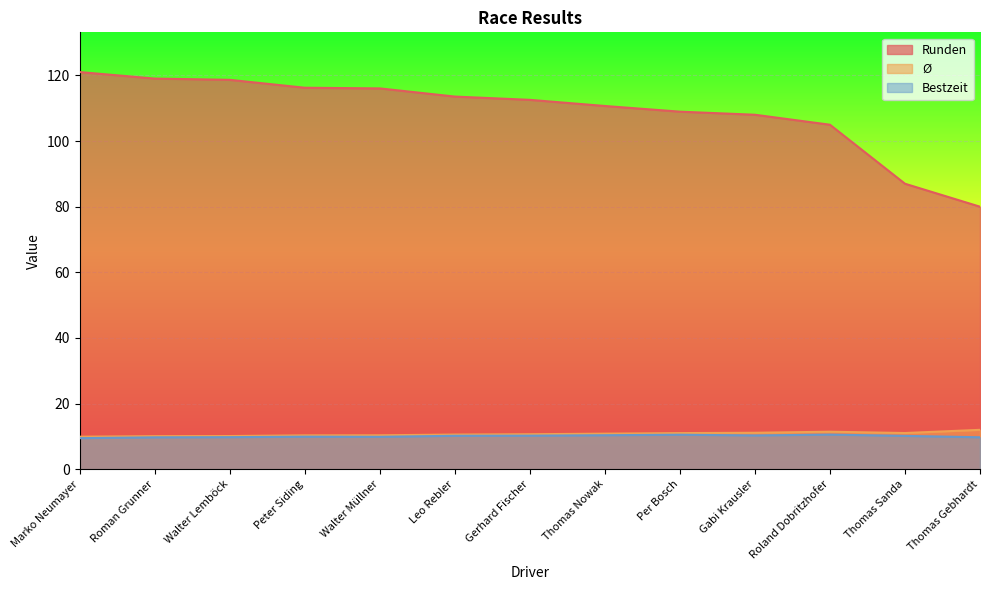

At how many categories does at least one series exceed 87?

11